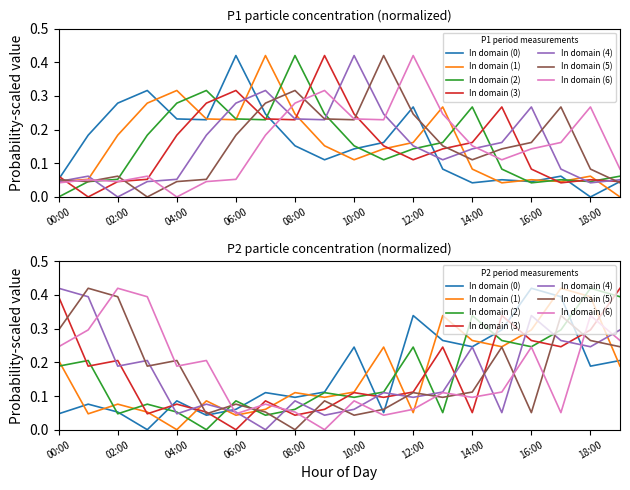

What is the label of the 8th point from the right?

12:00